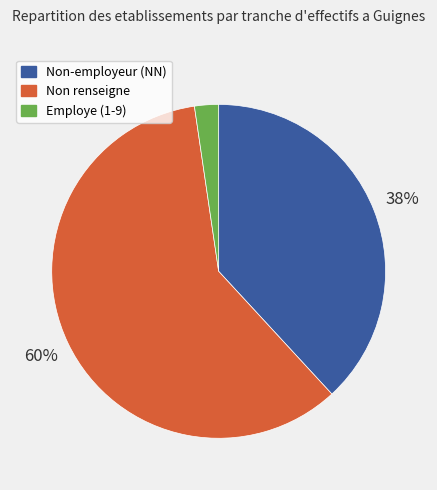

Is there any slice that represents more than half of the pie?

Yes